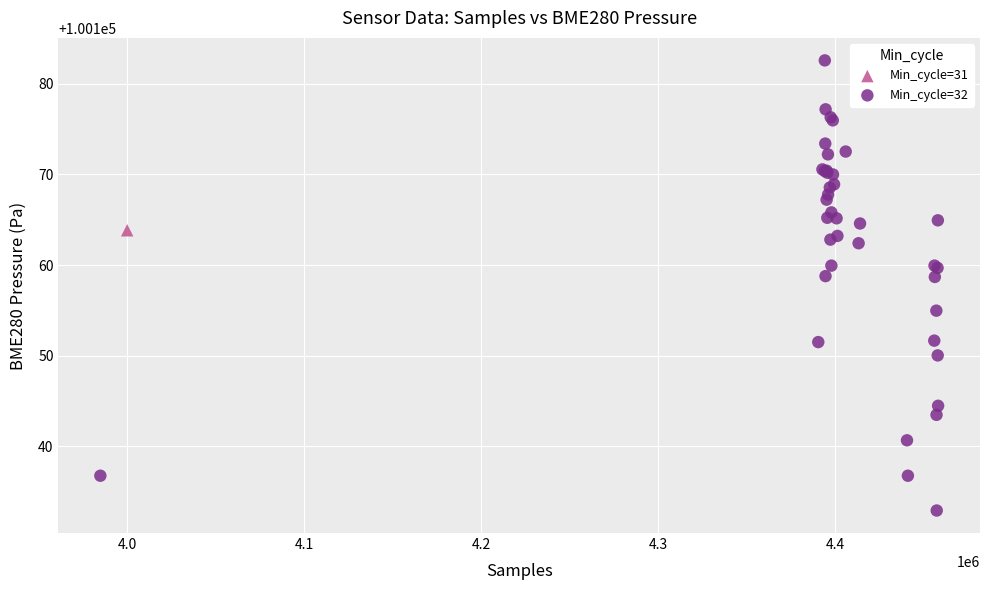

What are all the series names shown in the legend?

Min_cycle=31, Min_cycle=32